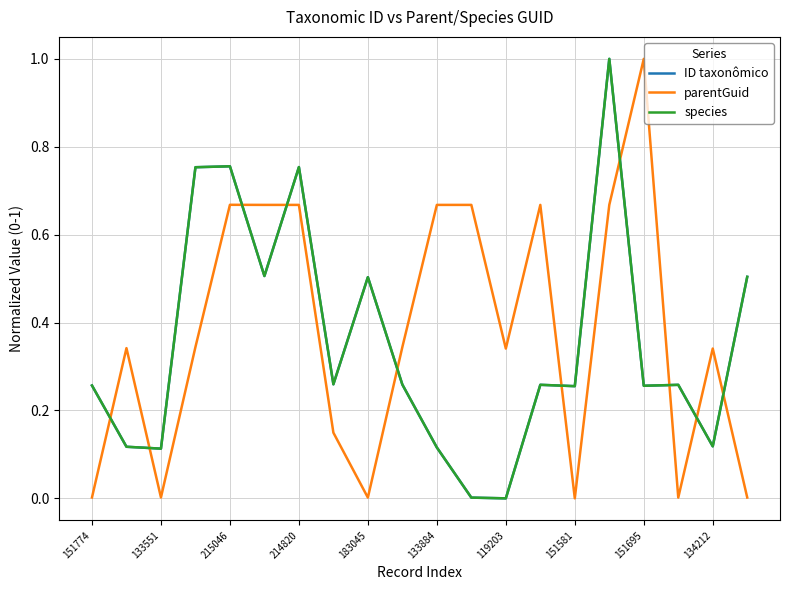

Is this an area chart (filled region under the line)?

No